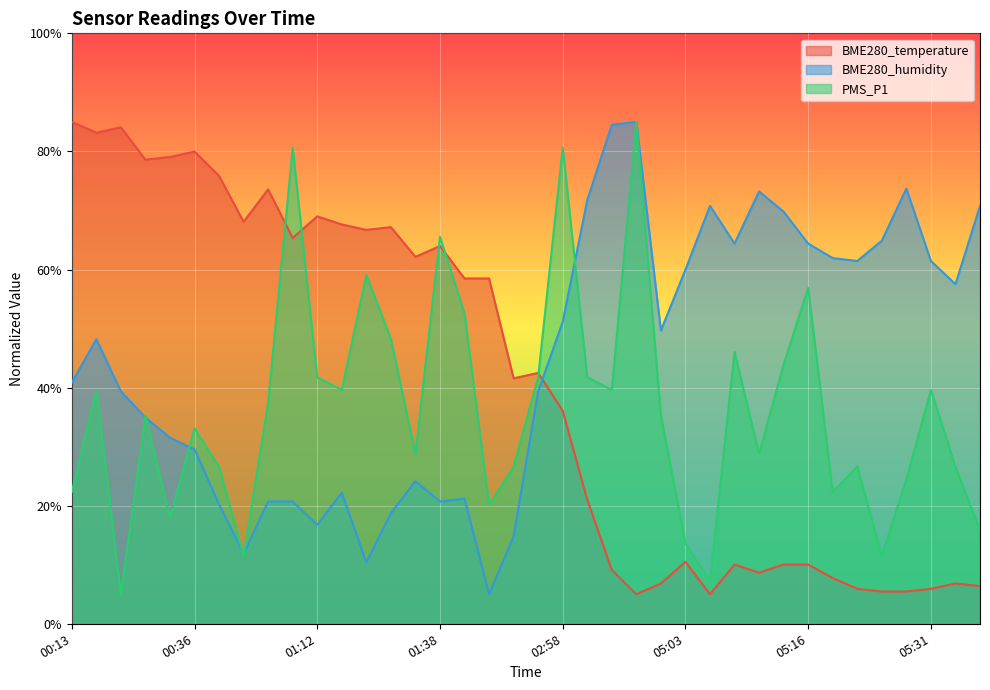

Reading left to right, what are all the values shown in this chart?

BME280_temperature: 00:13=85.0	00:16=83.2	00:19=84.1	00:22=78.6	00:33=79.1	00:36=80.0	00:38=75.9	01:04=68.1	01:07=73.6	01:09=65.3	01:12=69.0	01:15=67.6	01:17=66.7	01:26=67.2	01:32=62.1	01:38=64.0	01:41=58.5	01:46=58.5	02:16=41.6	02:36=42.5	02:58=36.1	03:59=21.0	04:25=9.1	04:55=5.0	05:00=6.8	05:03=10.5	05:05=5.0	05:08=10.0	05:11=8.7	05:13=10.0	05:16=10.0	05:18=7.7	05:21=5.9	05:24=5.5	05:29=5.5	05:31=5.9	05:34=6.8	05:37=6.4
BME280_humidity: 00:13=40.8	00:16=48.2	00:19=39.4	00:22=34.9	00:33=31.5	00:36=29.5	00:38=20.2	01:04=11.9	01:07=20.7	01:09=20.7	01:12=16.8	01:15=22.2	01:17=10.4	01:26=18.7	01:32=24.1	01:38=20.7	01:41=21.2	01:46=5.0	02:16=14.8	02:36=39.4	02:58=51.1	03:59=71.7	04:25=84.5	04:55=85.0	05:00=49.7	05:03=60.0	05:05=70.8	05:08=64.4	05:11=73.2	05:13=69.8	05:16=64.4	05:18=61.9	05:21=61.4	05:24=64.9	05:29=73.7	05:31=61.4	05:34=57.5	05:37=70.8
PMS_P1: 00:13=22.3	00:16=39.6	00:19=5.0	00:22=35.3	00:33=18.0	00:36=33.1	00:38=26.6	01:04=11.5	01:07=37.4	01:09=80.7	01:12=41.8	01:15=39.6	01:17=59.1	01:26=48.2	01:32=28.8	01:38=65.5	01:41=52.6	01:46=20.1	02:16=26.6	02:36=41.8	02:58=80.7	03:59=41.8	04:25=39.6	04:55=85.0	05:00=35.3	05:03=13.6	05:05=7.2	05:08=46.1	05:11=28.8	05:13=43.9	05:16=56.9	05:18=22.3	05:21=26.6	05:24=11.5	05:29=24.5	05:31=39.6	05:34=26.6	05:37=15.8